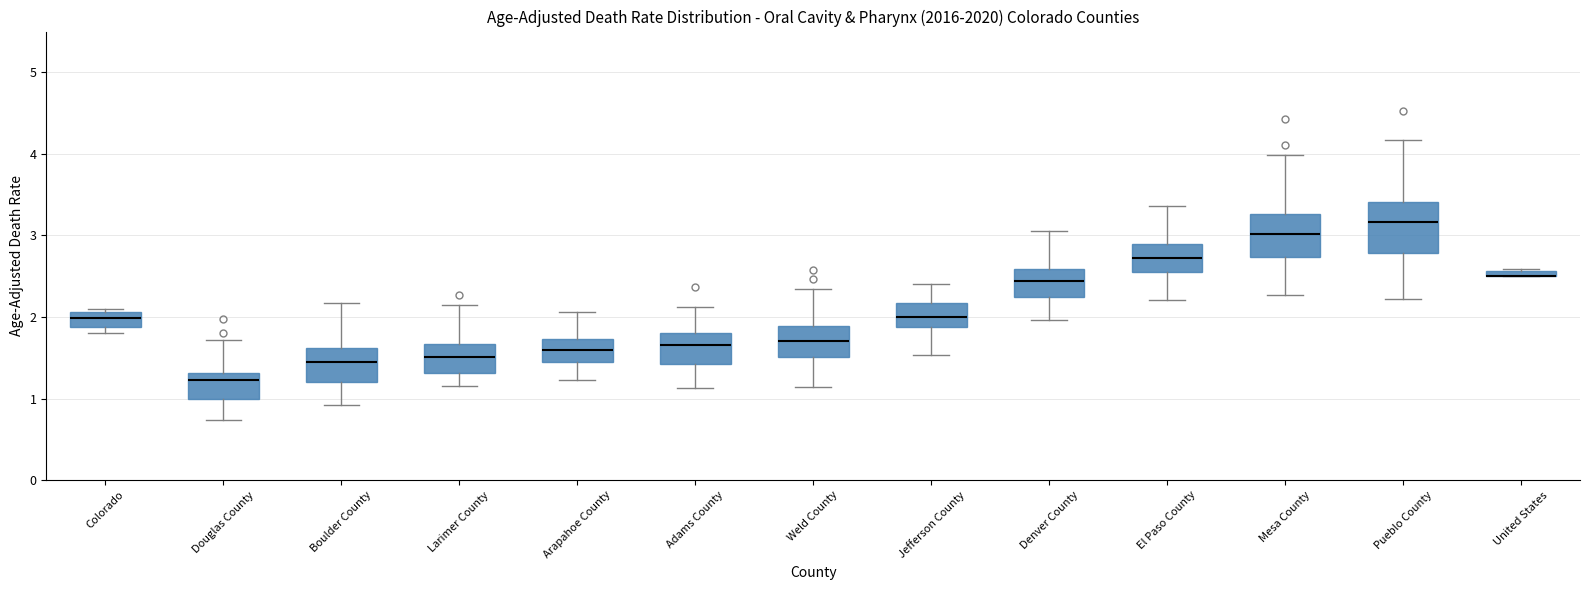

Where is the upper edge of the box for Colorado on the y-axis? The values are not printed on the chart, so give them approximately, as read against the axis.

2.1